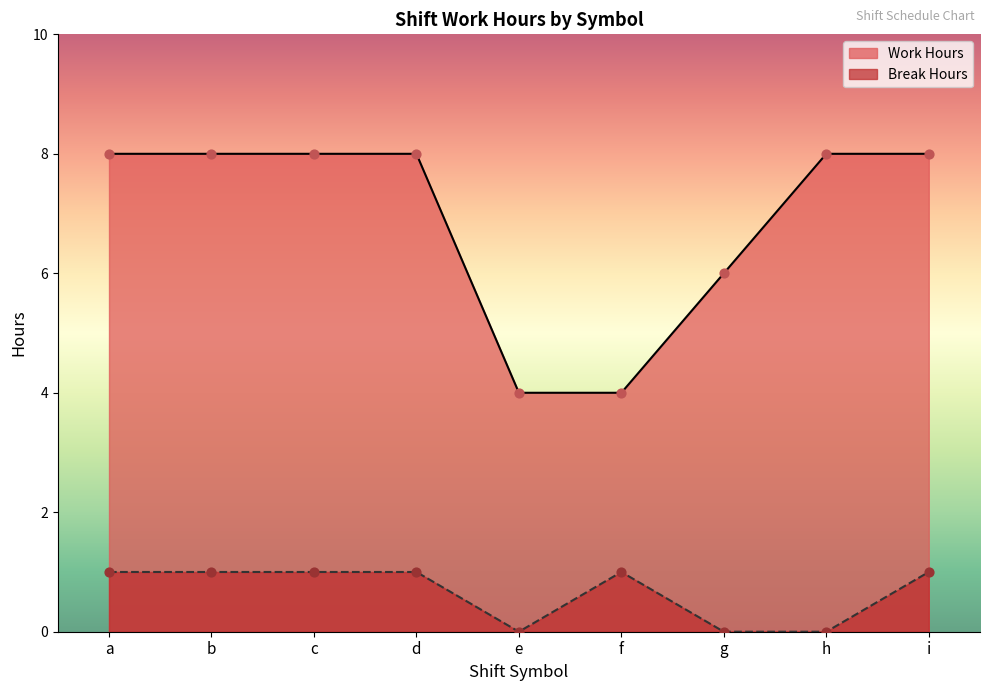

At which category is the sum across all series the highest?

b